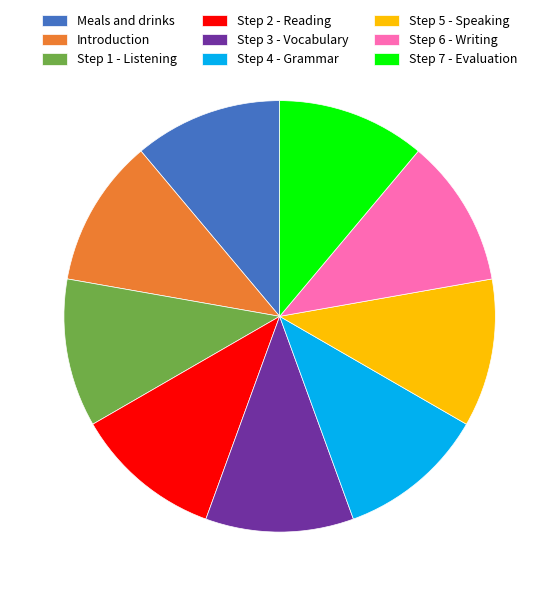

Combined, do Step 3 - Vocabulary and Step 1 - Listening account for over 50%?

No